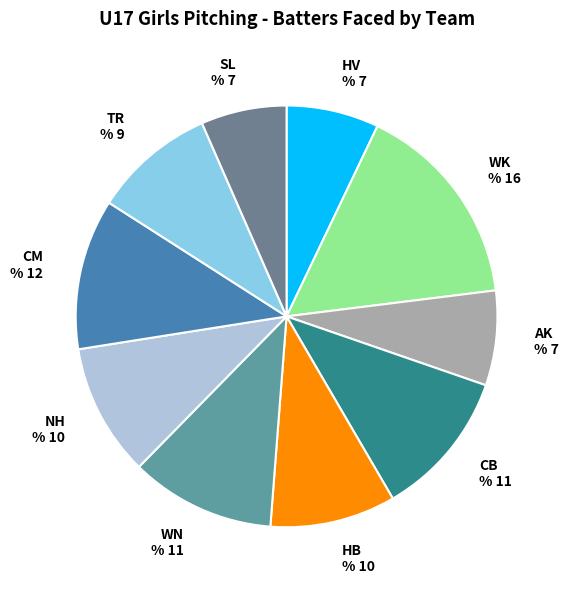

Combined, do HB and NH account for over 50%?

No